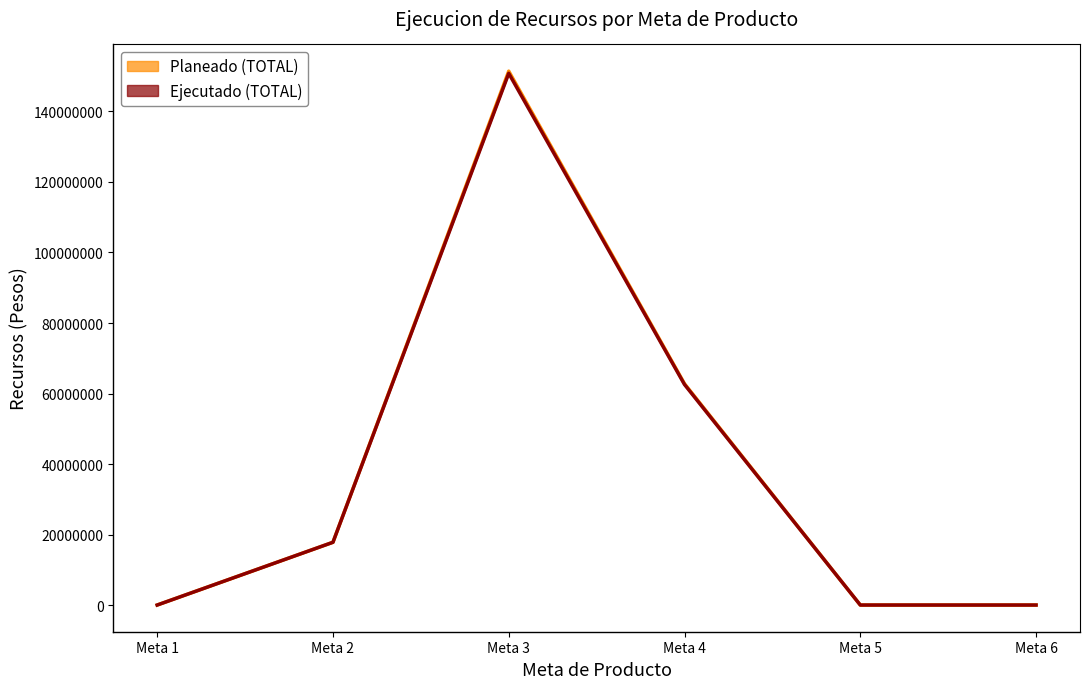

Reading left to right, what are all the values shown in this chart?

Planeado (TOTAL): 0	17800000	151445575	62769932	0	0
Ejecutado (TOTAL): 0	17800000	150822718	62553662	0	0